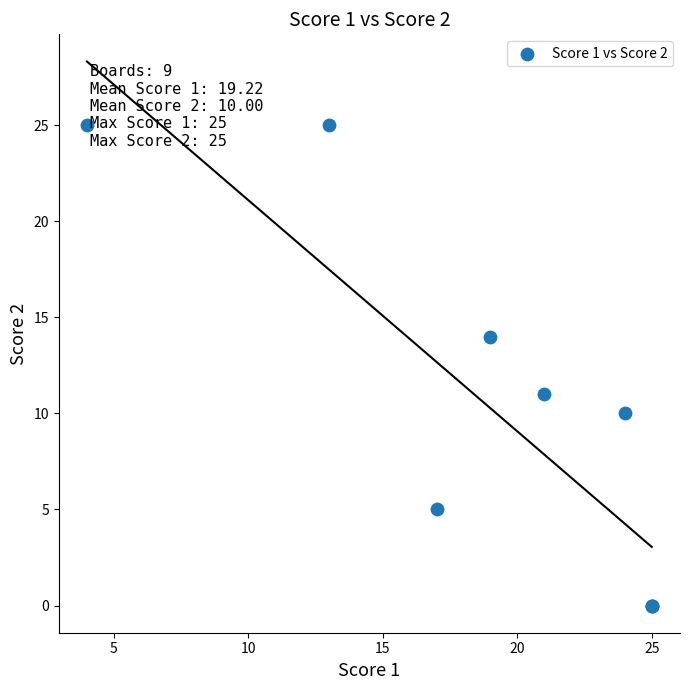

What Y value in the scatter plot is closest to 12?

11